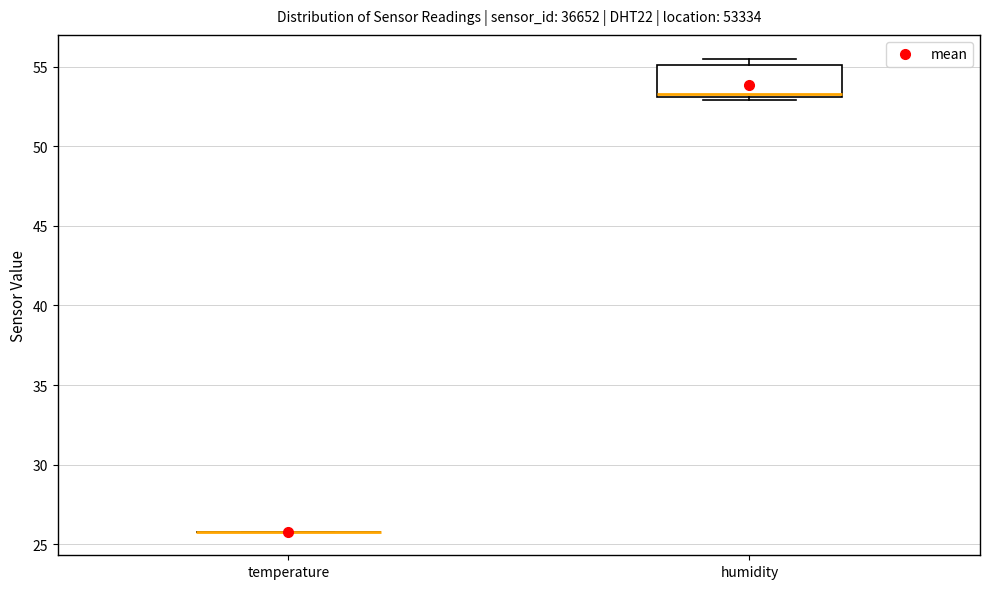

Reading left to right, transcribe this box plot: for each box, give where its median line is, the range the box spans, and where its two whiskers end, as read against the y-axis. The values are not printed on the chart, so give them approximately, as read against the axis.

temperature: box collapsed to a line at 26.0, whiskers 26.0 to 26.0
humidity: median 53.5, box 53.0 to 55.0, whiskers 53.0 (just below the box's lower edge) to 55.5